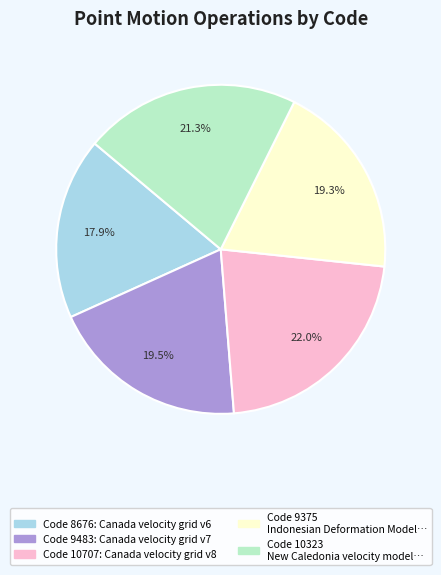

Is there a majority slice in this chart?

No